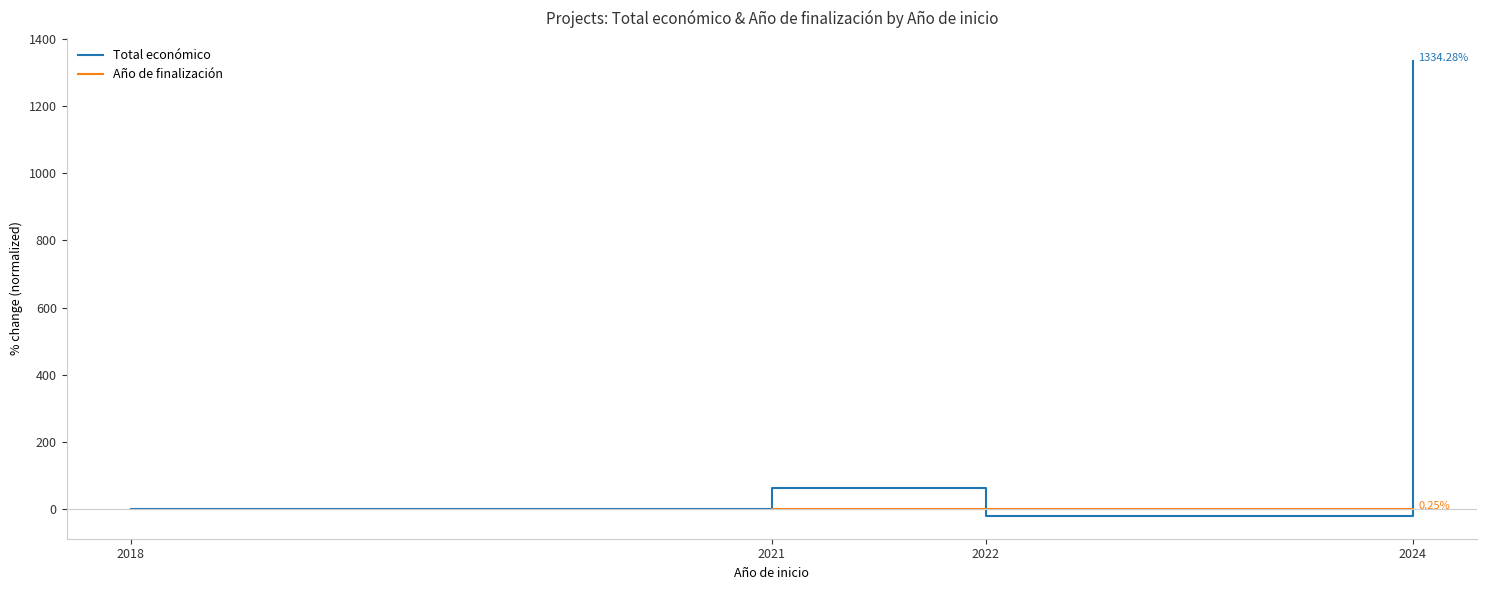

What is the average value of the Total económico series?

344.8